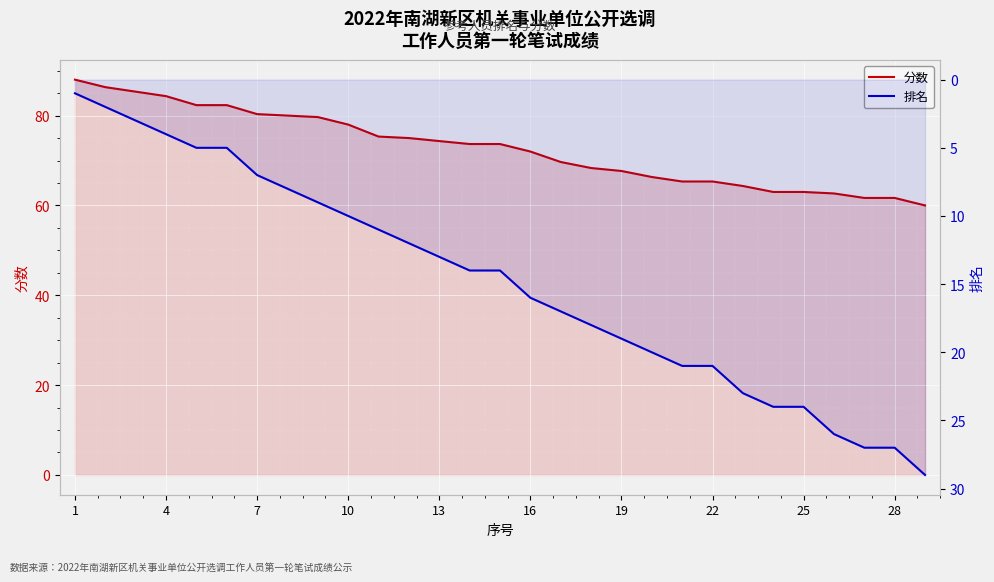

What are all the series names shown in the legend?

分数, 排名